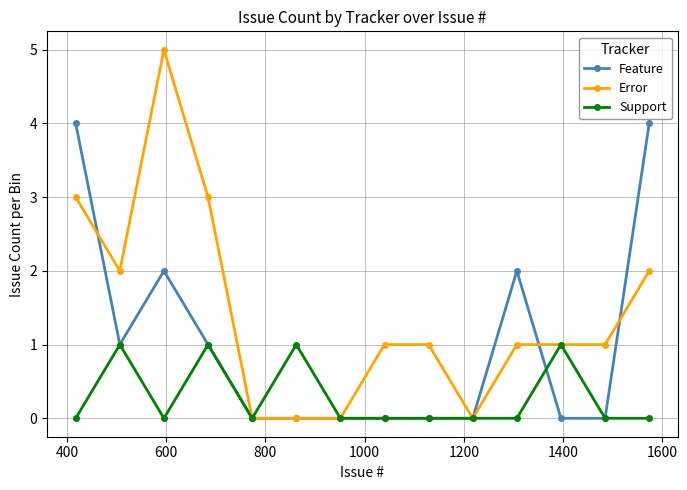

Which series has the largest total across all categories?

Error